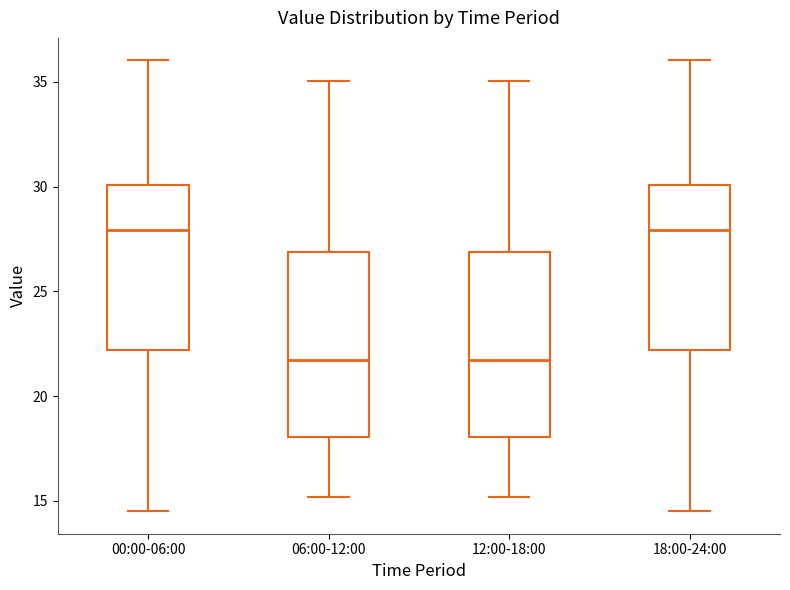

Reading left to right, transcribe this box plot: for each box, give where its median line is, the range the box spans, and where its two whiskers end, as read against the y-axis. The values are not printed on the chart, so give them approximately, as read against the axis.

00:00-06:00: median 28.0, box 22.0 to 30.0, whiskers 14.5 to 36.0
06:00-12:00: median 21.5, box 18.0 to 27.0, whiskers 15.0 to 35.0
12:00-18:00: median 21.5, box 18.0 to 27.0, whiskers 15.0 to 35.0
18:00-24:00: median 28.0, box 22.0 to 30.0, whiskers 14.5 to 36.0